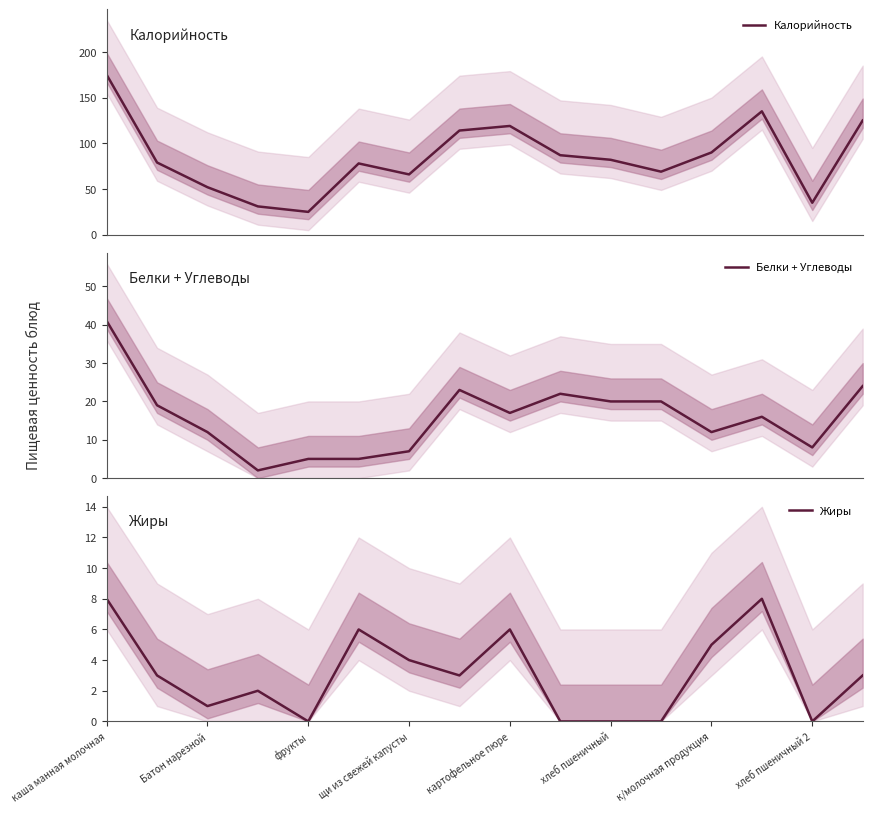

Does the chart have visible grid lines?

No